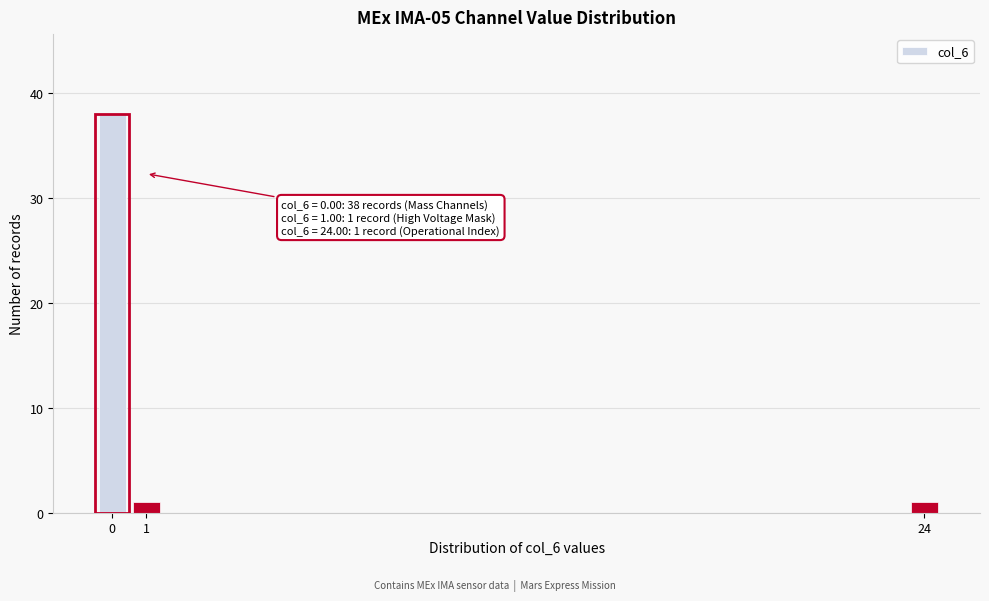

Reading left to right, what are all the values shown in this chart?

0=38	1=1	24=1